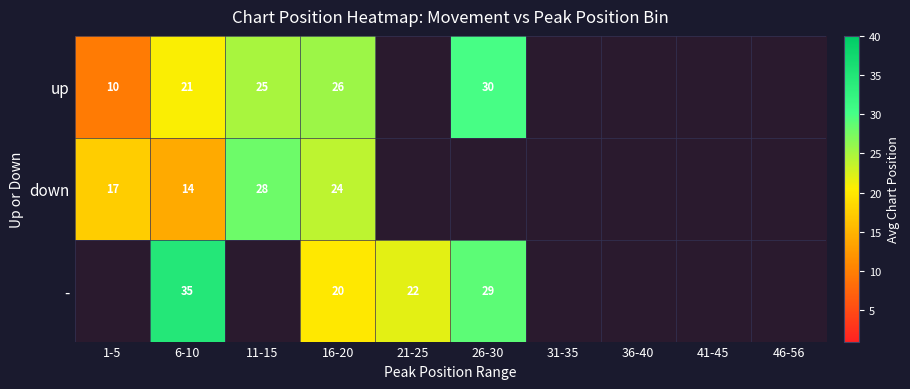

Is it true that up equals 9.7 at 1-5?

True